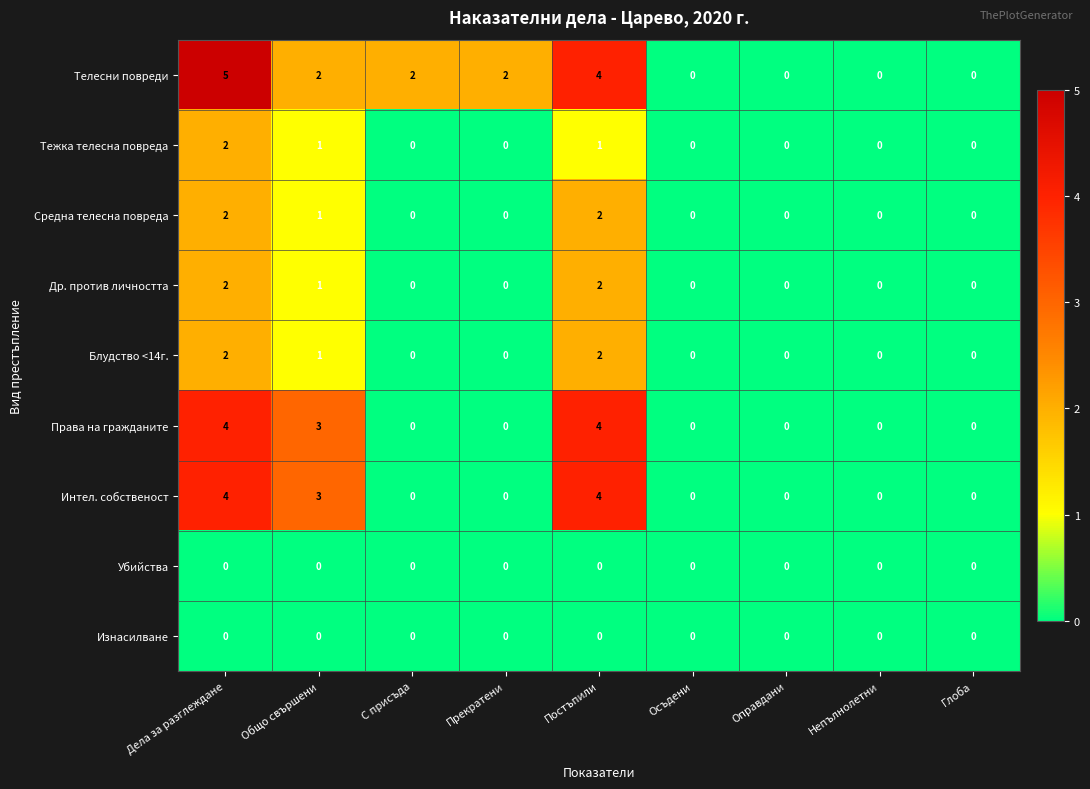

What is the greatest value displayed?

5